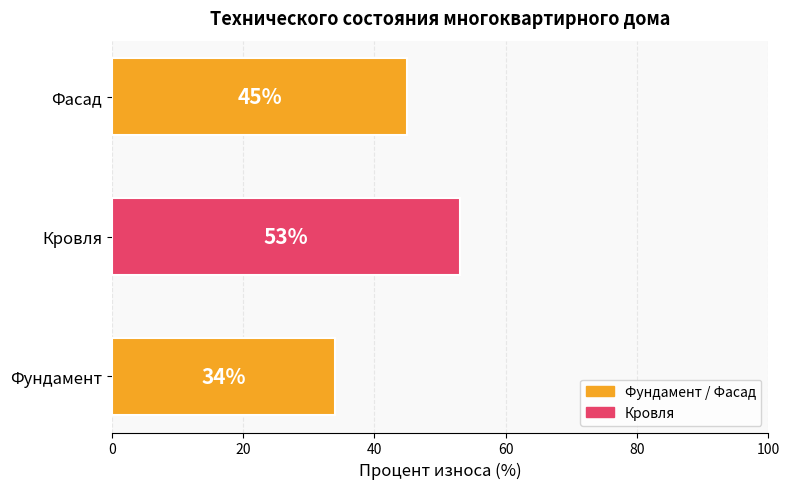

List the labels in order of value, largest first.

Кровля, Фасад, Фундамент